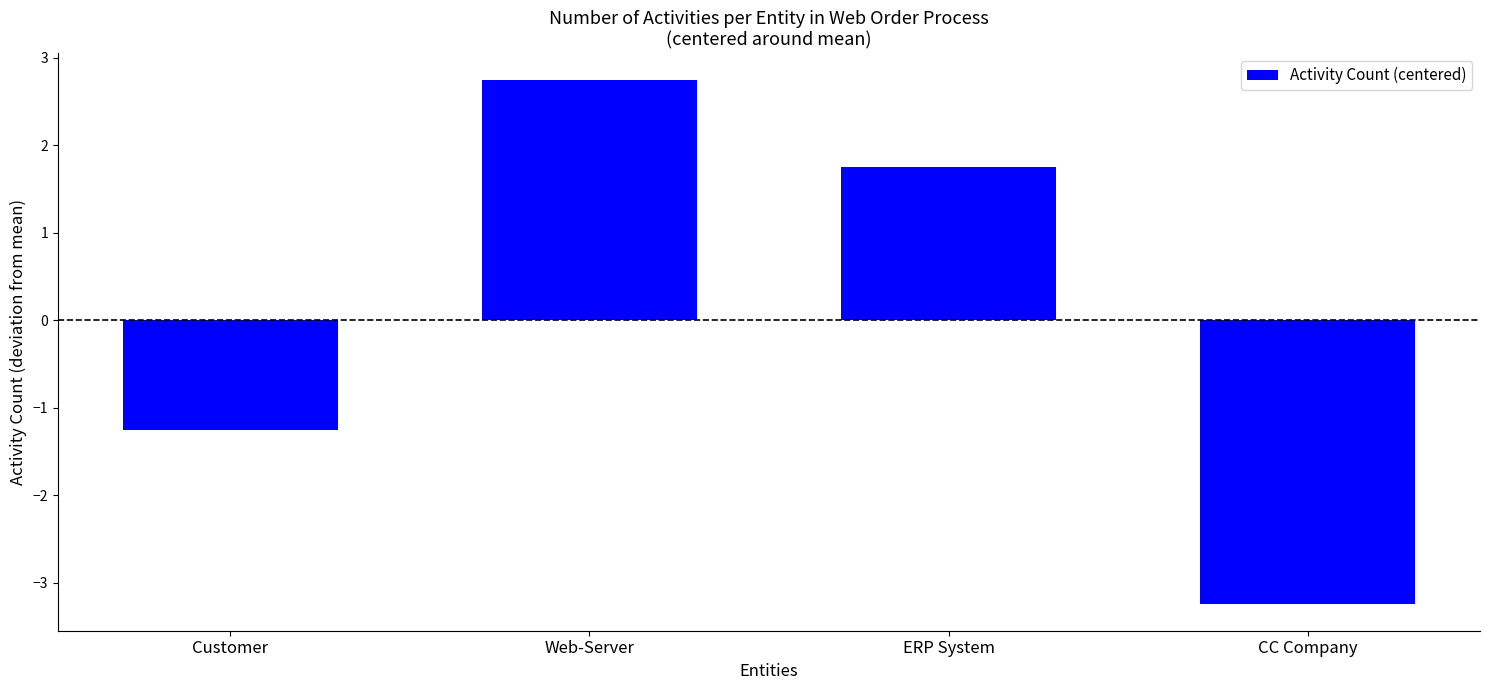

What is the sum of the values at ERP System and CC Company?

-1.5